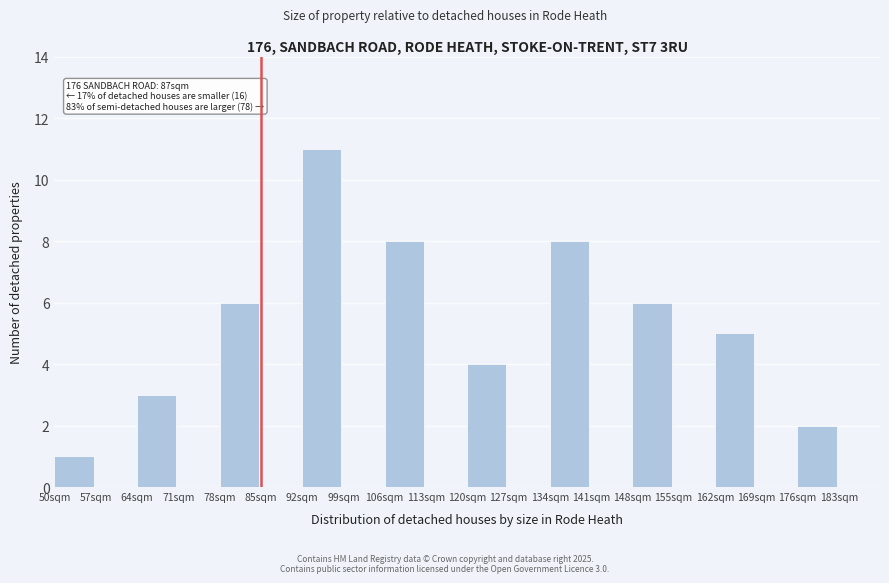

Reading left to right, what are all the values shown in this chart?

50sqm=1	57sqm=0	64sqm=3	71sqm=0	78sqm=6	85sqm=0	92sqm=11	99sqm=0	106sqm=8	113sqm=0	120sqm=4	127sqm=0	134sqm=8	141sqm=0	148sqm=6	155sqm=0	162sqm=5	169sqm=0	176sqm=2	183sqm=0